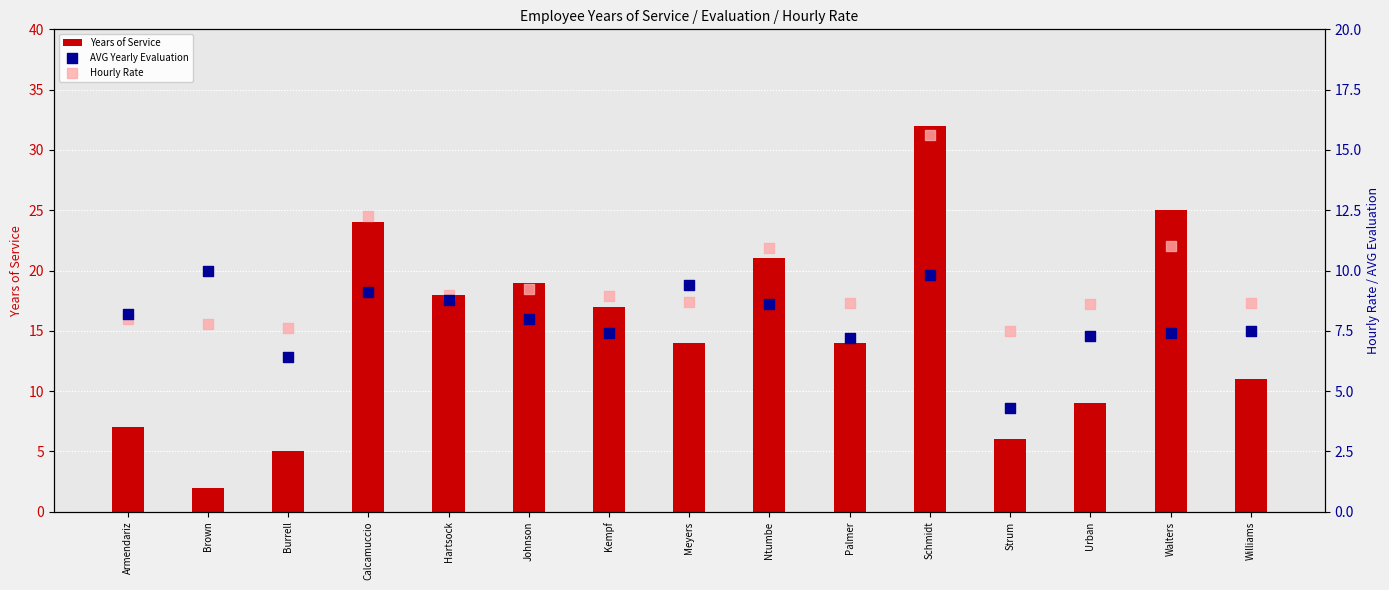

Is the value of AVG Yearly Evaluation at Palmer greater than the value of Hourly Rate at Palmer?

No